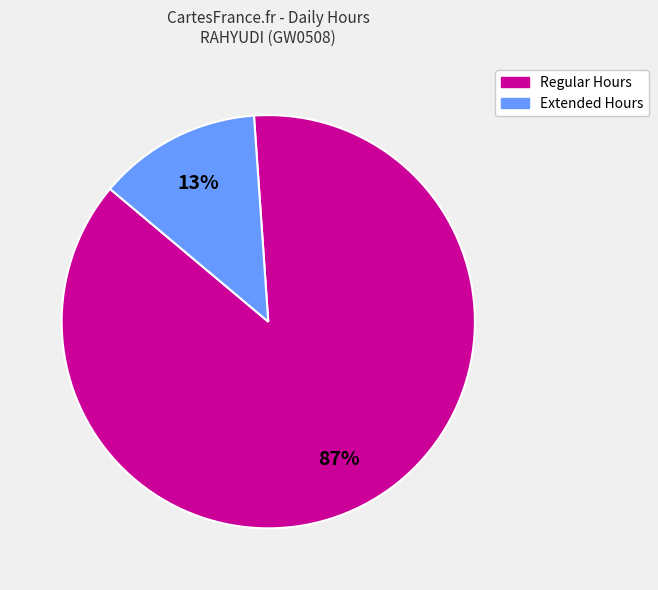

Does any single category account for the majority?

Yes